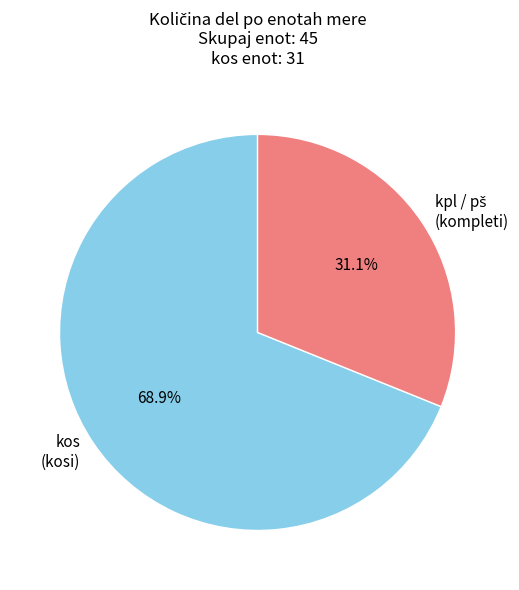

How much of the chart is everything except kos (kosi)?

31.1%